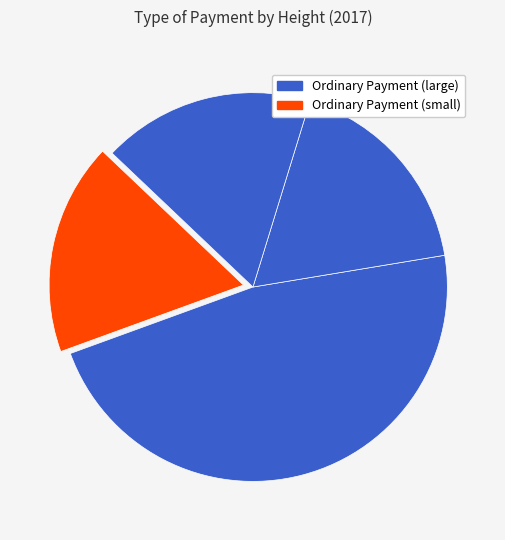

Is there any slice that represents more than half of the pie?

No